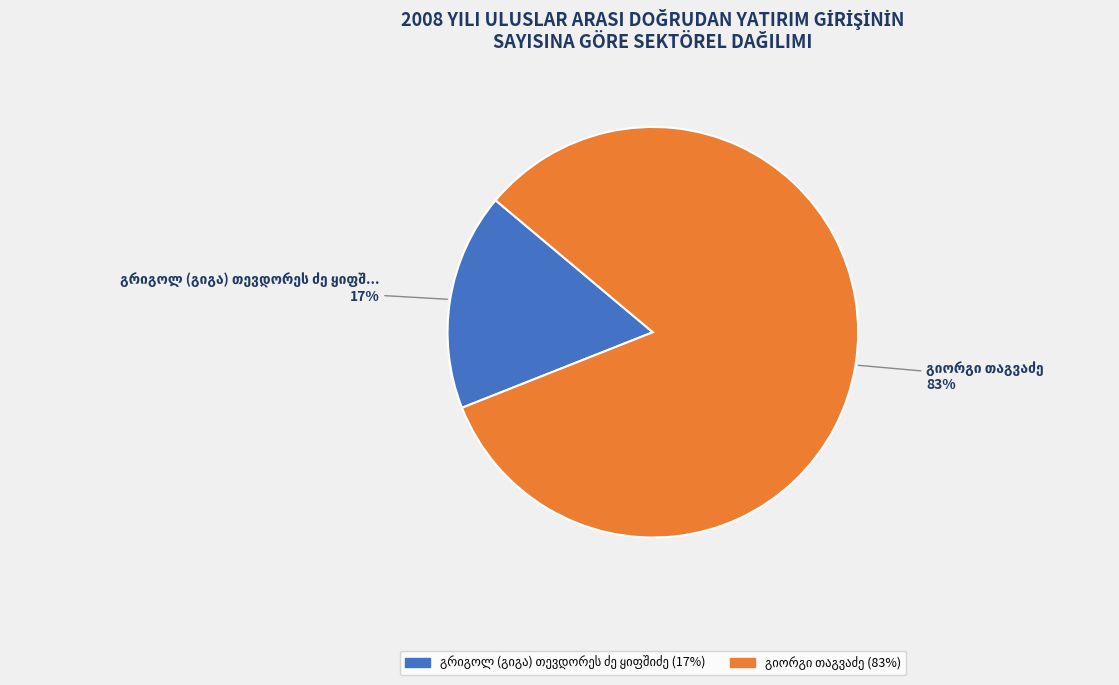

Is there a majority slice in this chart?

Yes